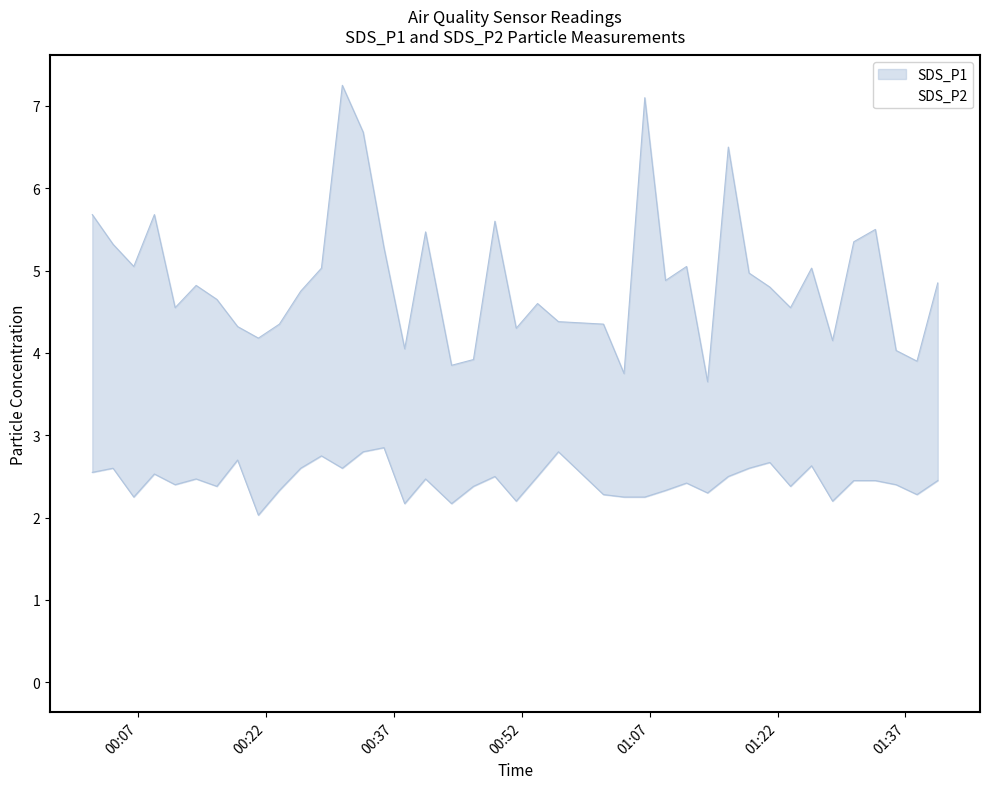

Which label corresponds to the smallest value in the chart?

2022/05/21 00:21:05